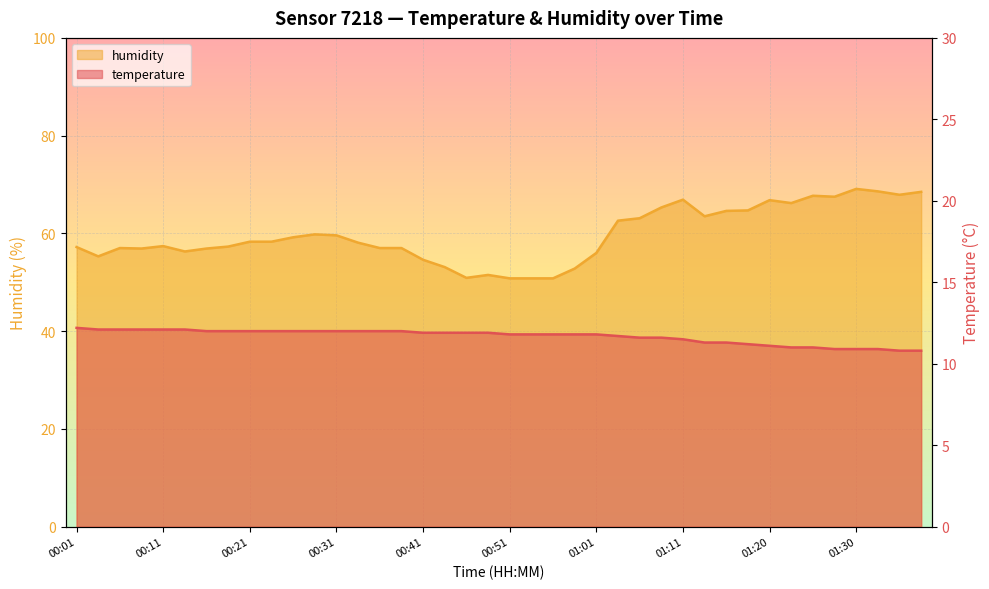

Reading left to right, extract all data points from this chart.

temperature: 12.2	12.1	12.1	12.1	12.1	12.1	12.0	12.0	12.0	12.0	12.0	12.0	12.0	12.0	12.0	12.0	11.9	11.9	11.9	11.9	11.8	11.8	11.8	11.8	11.8	11.7	11.6	11.6	11.5	11.3	11.3	11.2	11.1	11.0	11.0	10.9	10.9	10.9	10.8	10.8
humidity: 57.2	55.3	57.0	56.9	57.4	56.3	56.9	57.3	58.3	58.3	59.2	59.8	59.6	58.1	57.0	57.0	54.6	53.1	50.9	51.5	50.8	50.8	50.8	52.8	56.0	62.6	63.1	65.3	66.9	63.5	64.6	64.7	66.8	66.2	67.7	67.5	69.1	68.6	67.9	68.5